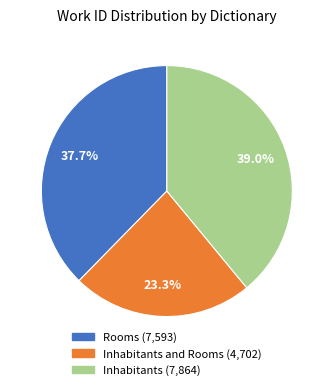

Count the number of slices in the pie.

3